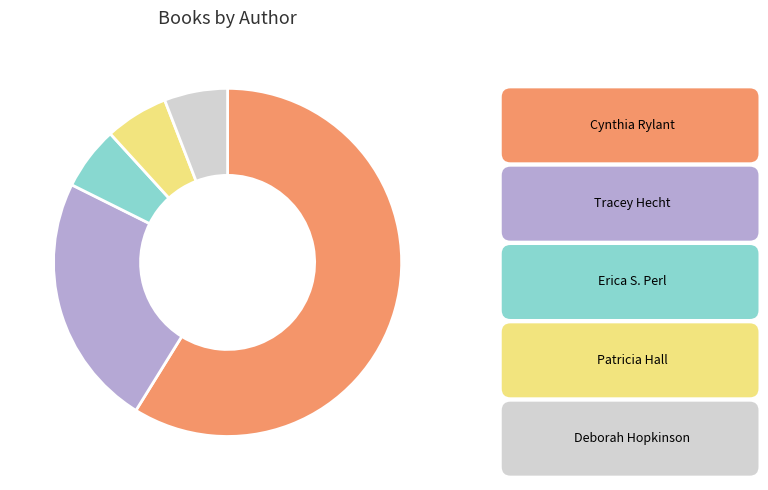

Does any single category account for the majority?

Yes